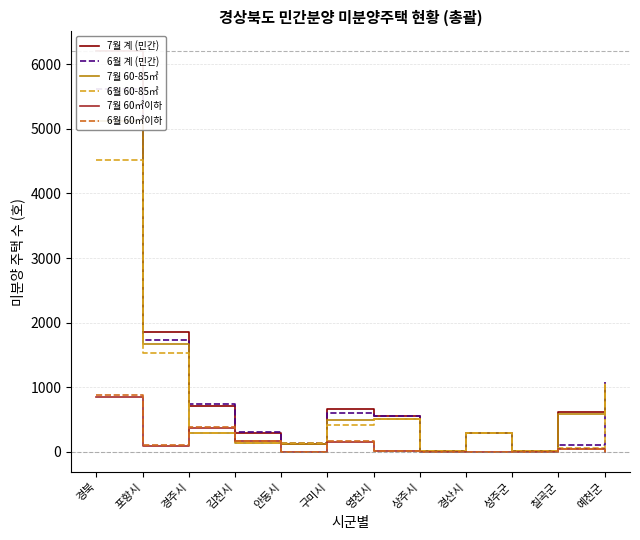

Reading right to left, what are all the values shown in this chart?

7월 계 (민간): 예천군=1012	칠곡군=624	성주군=15	경산시=293	상주시=6	영천시=559	구미시=665	안동시=126	김천시=295	경주시=714	포항시=1862	경북=6198
6월 계 (민간): 예천군=1083	칠곡군=101	성주군=15	경산시=293	상주시=20	영천시=558	구미시=600	안동시=133	김천시=312	경주시=743	포항시=1736	경북=5621
7월 60-85㎡: 예천군=1012	칠곡군=586	성주군=12	경산시=289	상주시=6	영천시=502	구미시=486	안동시=122	김천시=133	경주시=287	포항시=1667	경북=5129
6월 60-85㎡: 예천군=1083	칠곡군=62	성주군=12	경산시=289	상주시=20	영천시=502	구미시=420	안동시=129	김천시=141	경주시=299	포항시=1533	경북=4517
7월 60㎡이하: 예천군=0	칠곡군=38	성주군=0	경산시=4	상주시=0	영천시=8	구미시=159	안동시=2	김천시=162	경주시=376	포항시=95	경북=844
6월 60㎡이하: 예천군=0	칠곡군=39	성주군=0	경산시=4	상주시=0	영천시=8	구미시=160	안동시=2	김천시=171	경주시=389	포항시=103	경북=876